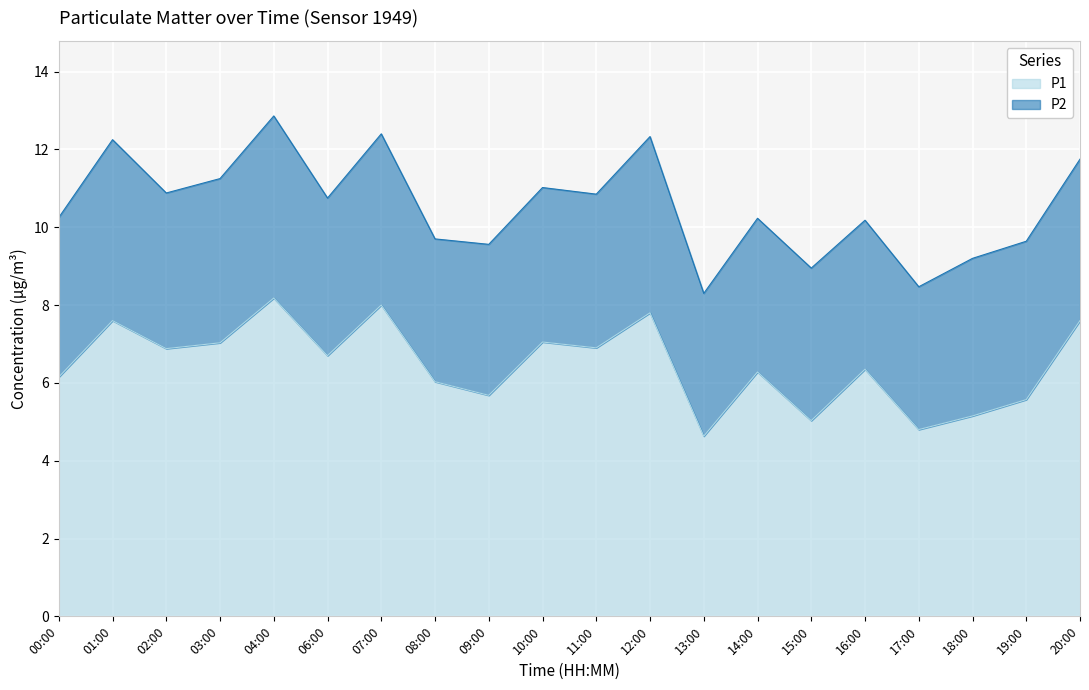

How many data points are above 6?

14